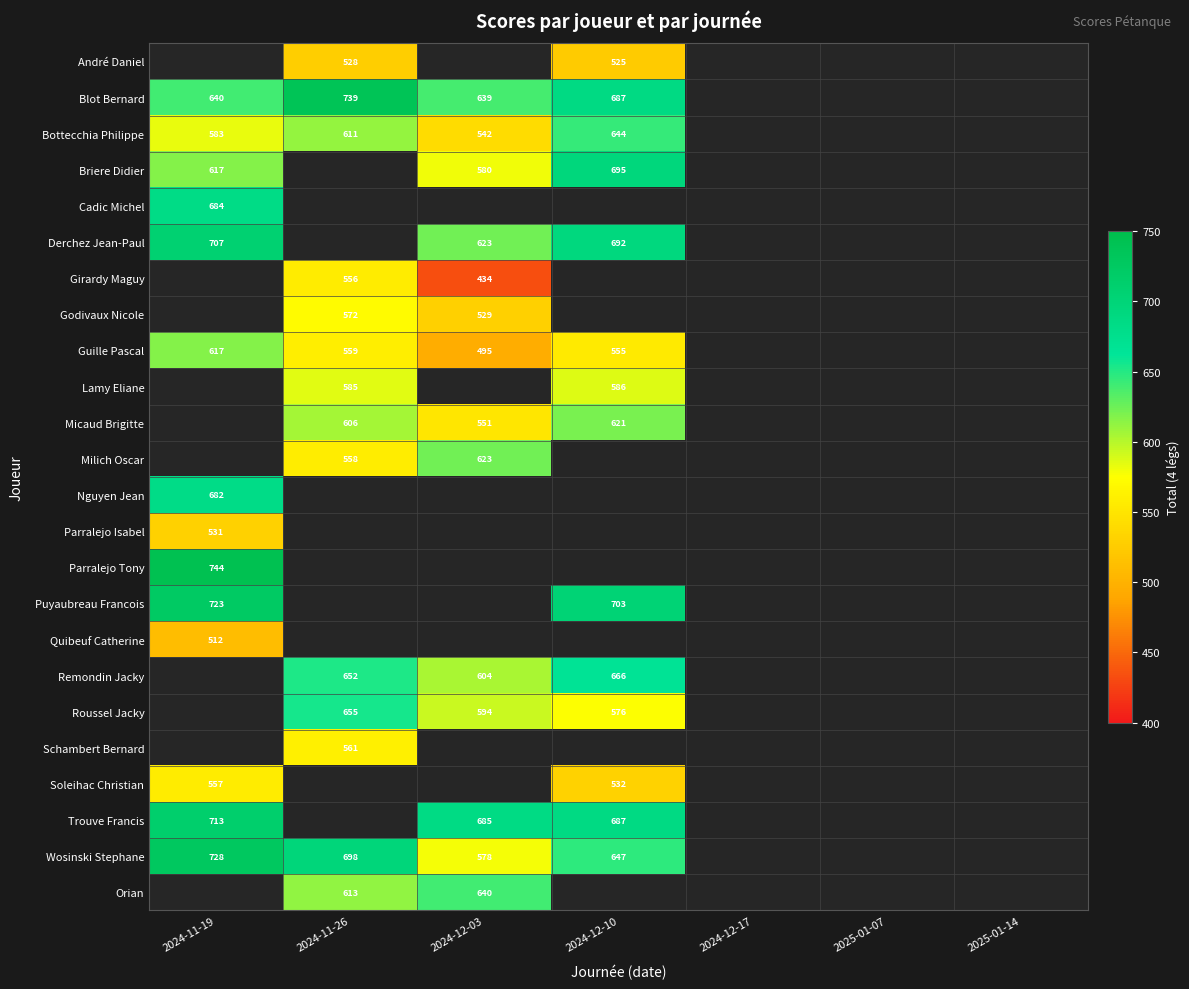

How many data points does each series have?

7